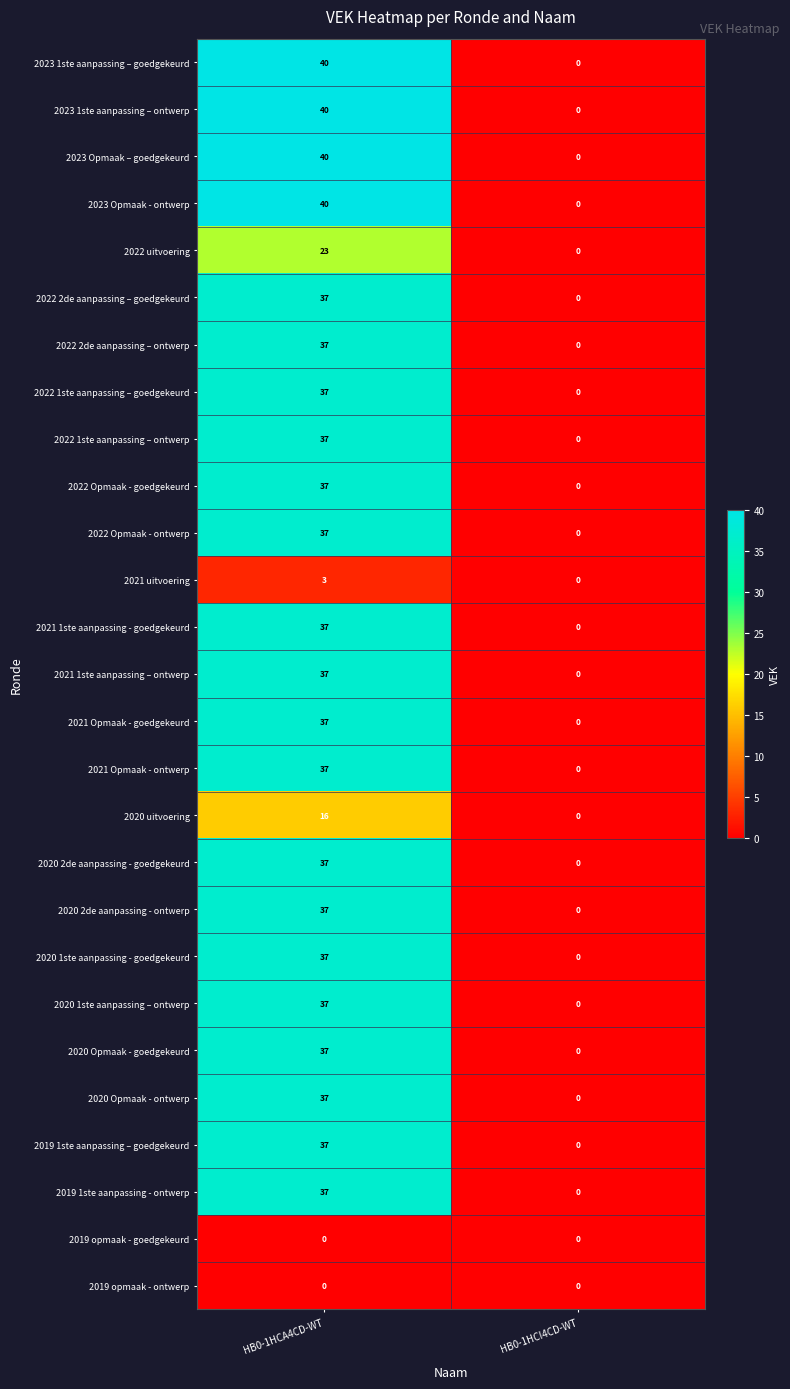

The 2020 uitvoering series shows 16 at HB0-1HCA4CD-WT. True or false?

True